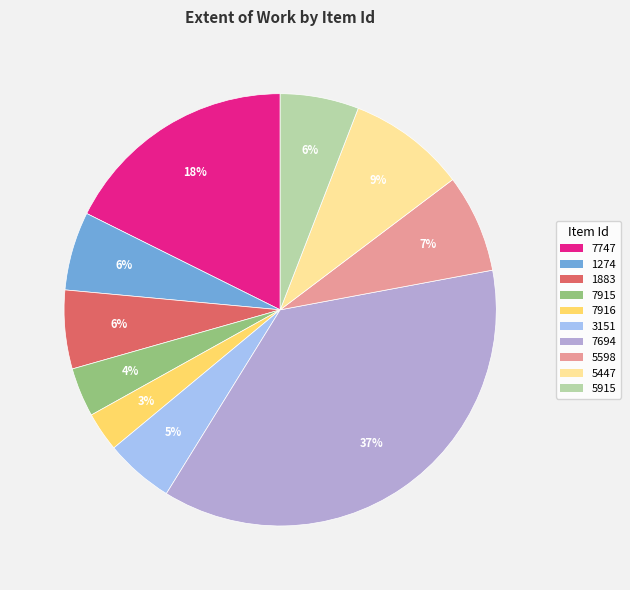

To the nearest percent, what percentage of the pie is 1274?

6%